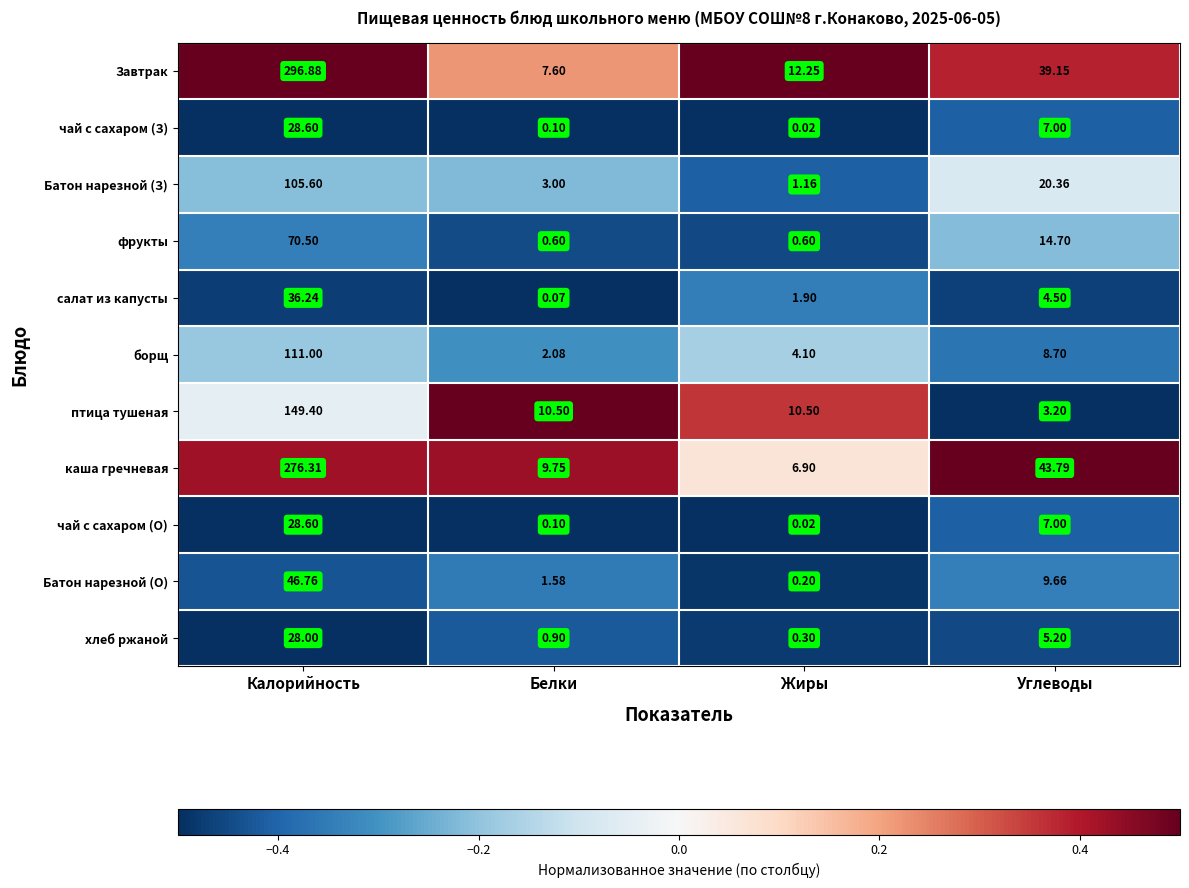

At which label does Батон нарезной (З) reach its minimum?

Жиры